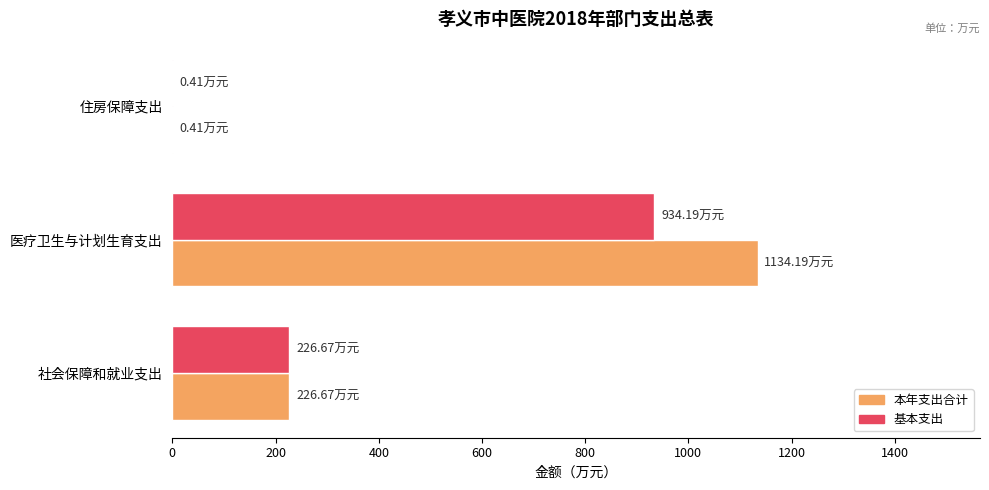

Which series changed the most between 医疗卫生与计划生育支出 and 住房保障支出?

本年支出合计